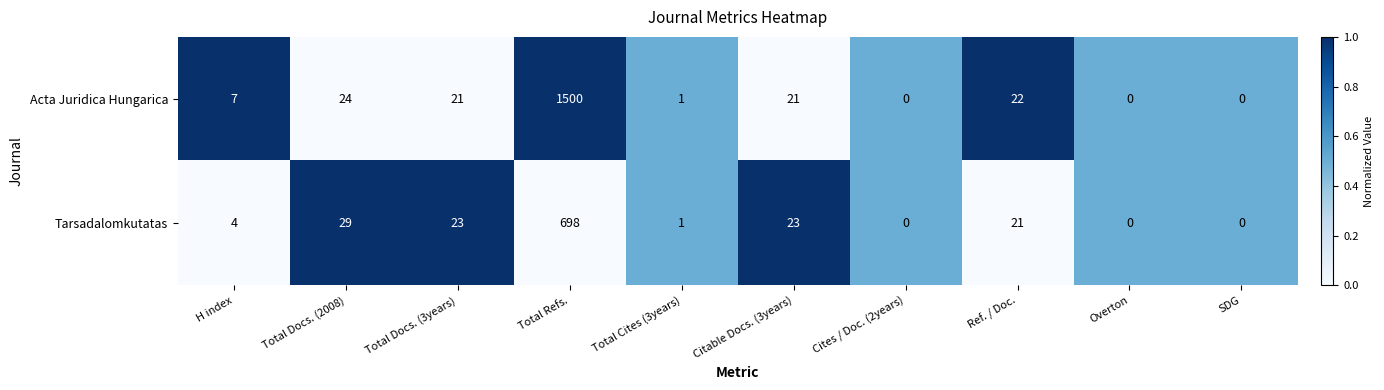

Rank the series by their maximum value, from lowest to highest.

Tarsadalomkutatas, Acta Juridica Hungarica